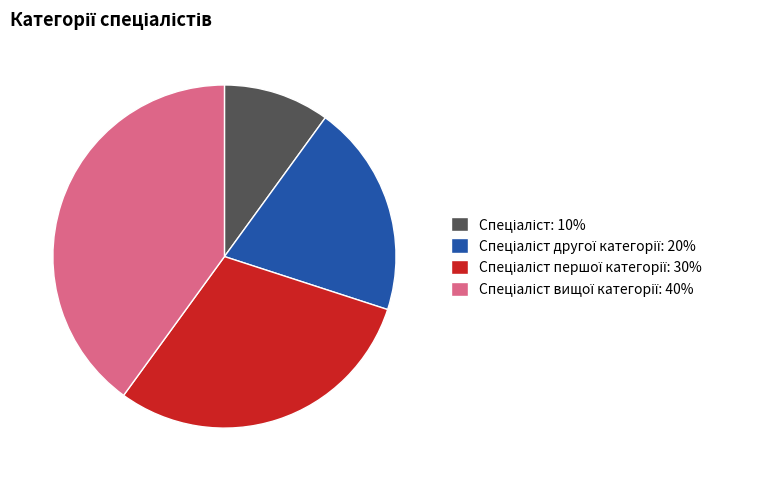

Does any single category account for the majority?

No